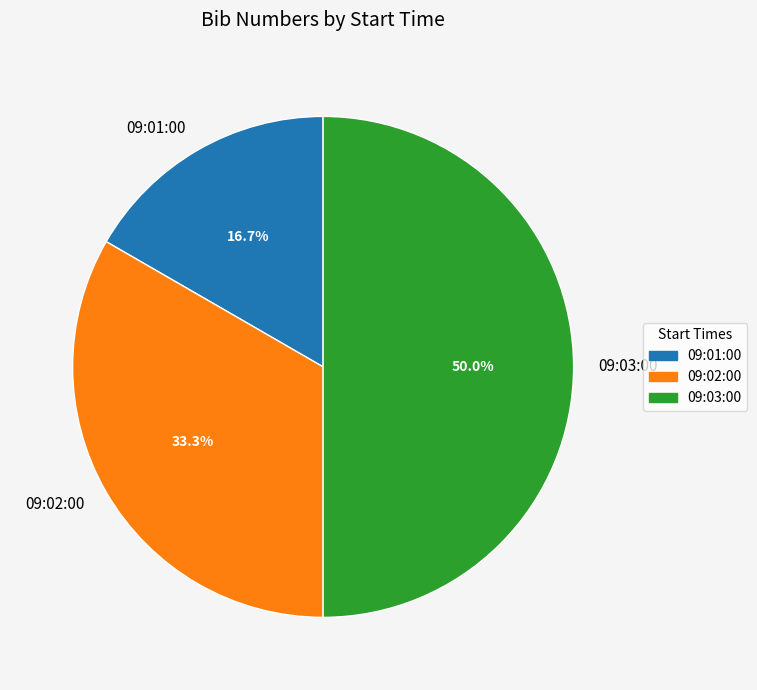

What is the smallest slice in the pie chart?

09:01:00